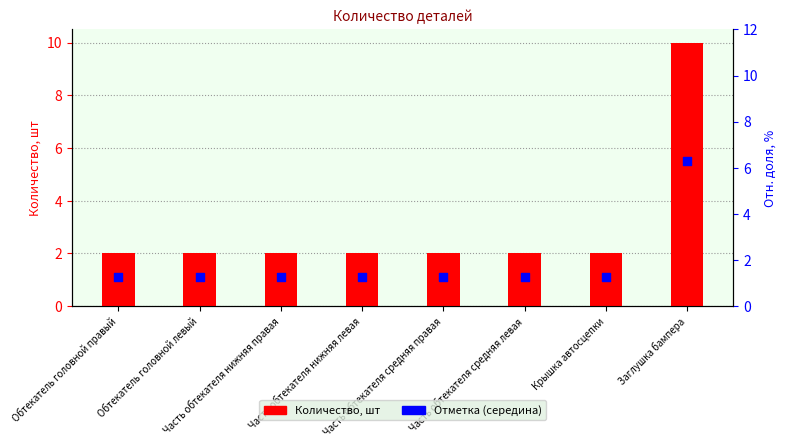

Which series contains the highest Y value?

Количество, шт